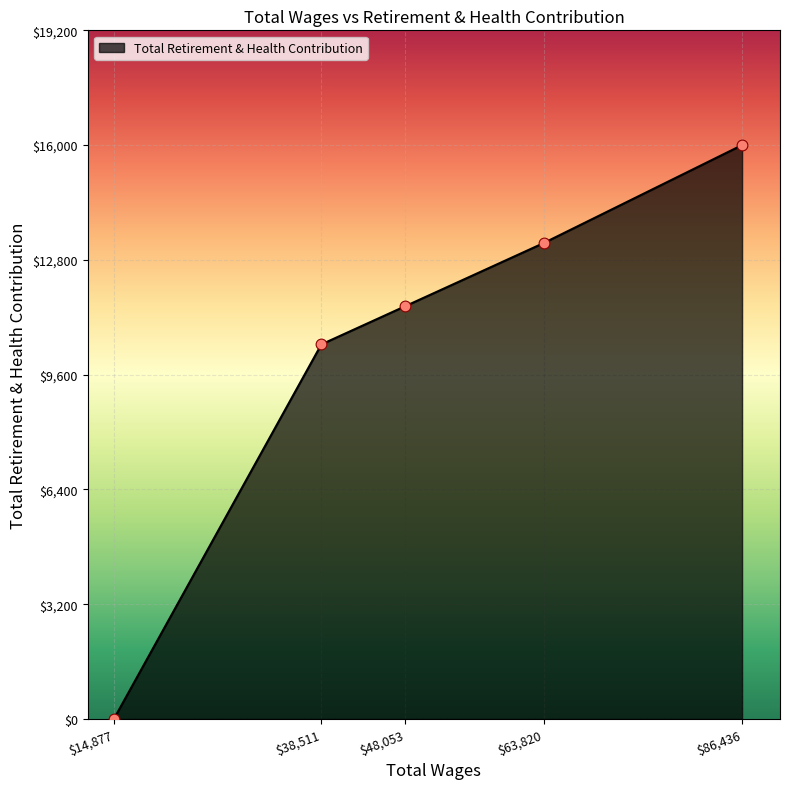

The value at $48,053 is 8038. True or false?

False